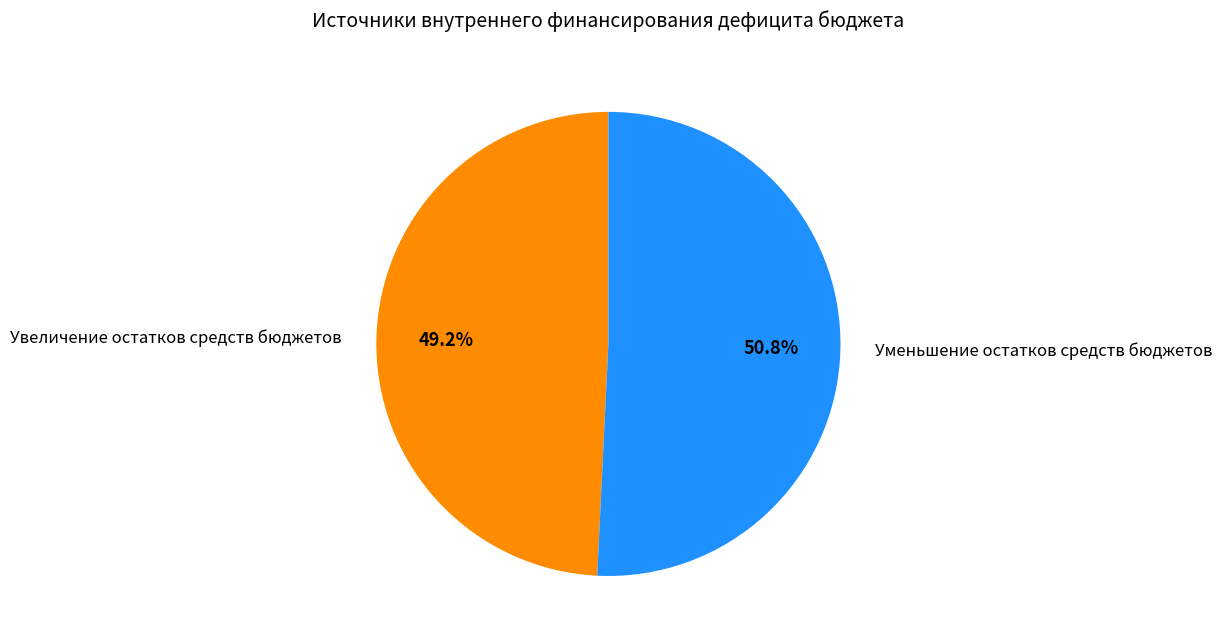

To the nearest percent, what is the difference between the Увеличение остатков средств бюджетов and Уменьшение остатков средств бюджетов slice percentages?

2%